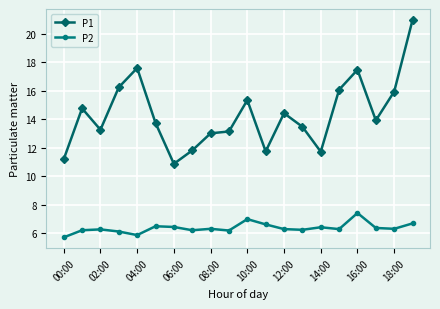

What is the minimum value for P2?

5.7